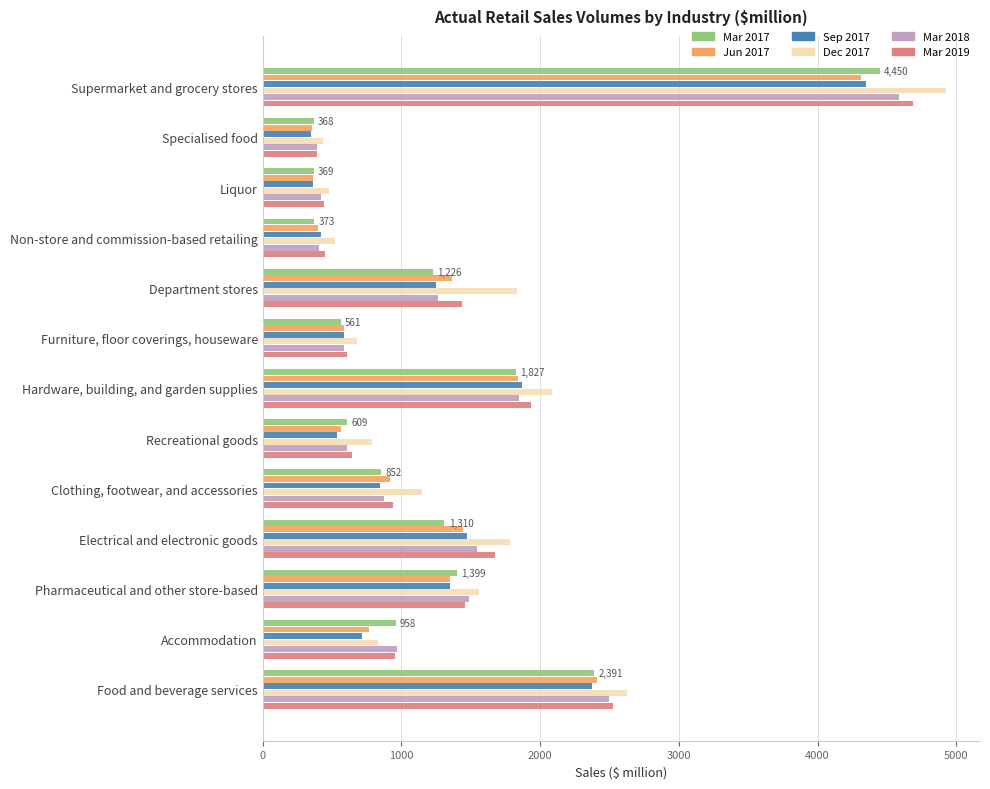

What are all the series names shown in the legend?

Mar 2017, Jun 2017, Sep 2017, Dec 2017, Mar 2018, Mar 2019